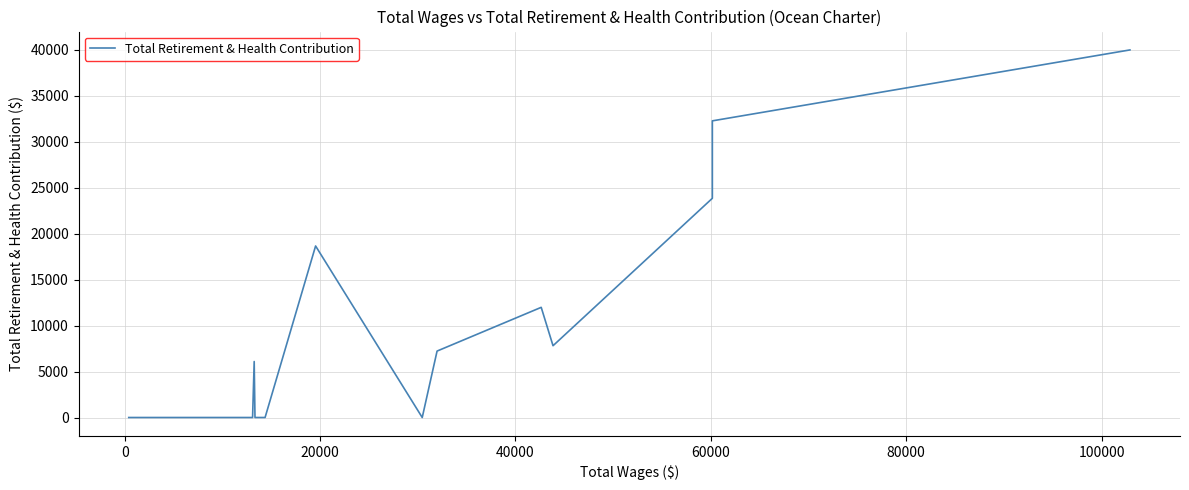

How many positive values are there?

8